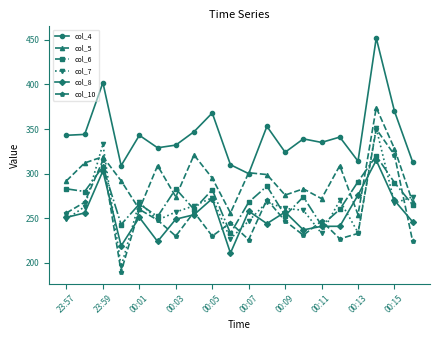

True or false: col_8 has more than 2 points higher than both neighbors.

True